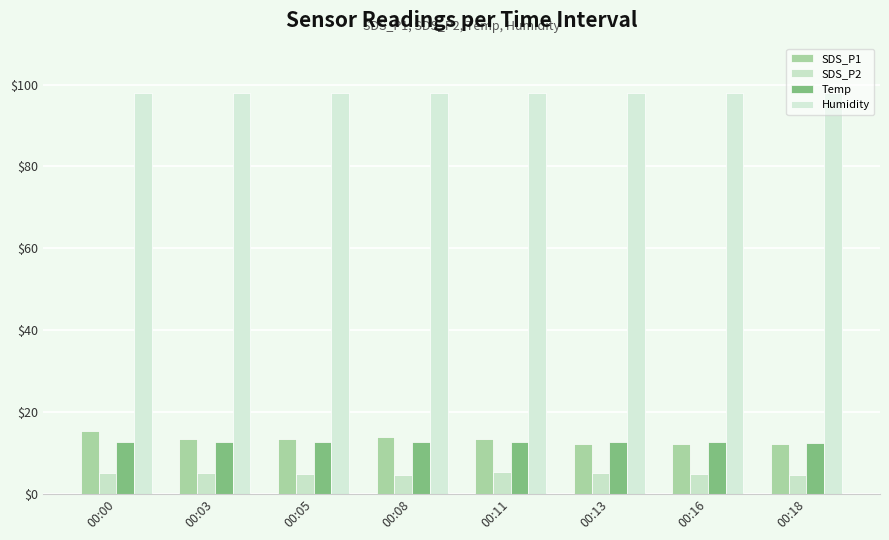

Which series has the largest range (max minus min)?

SDS_P1